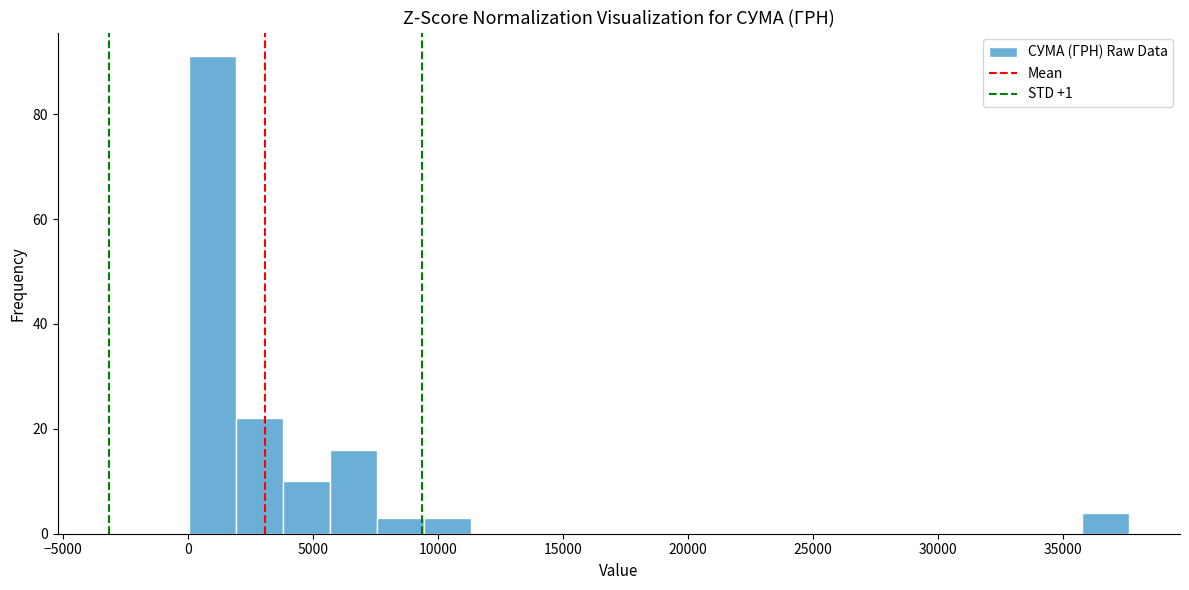

Read against the x-axis, roughly where is the centre of the tallest bar?

1000